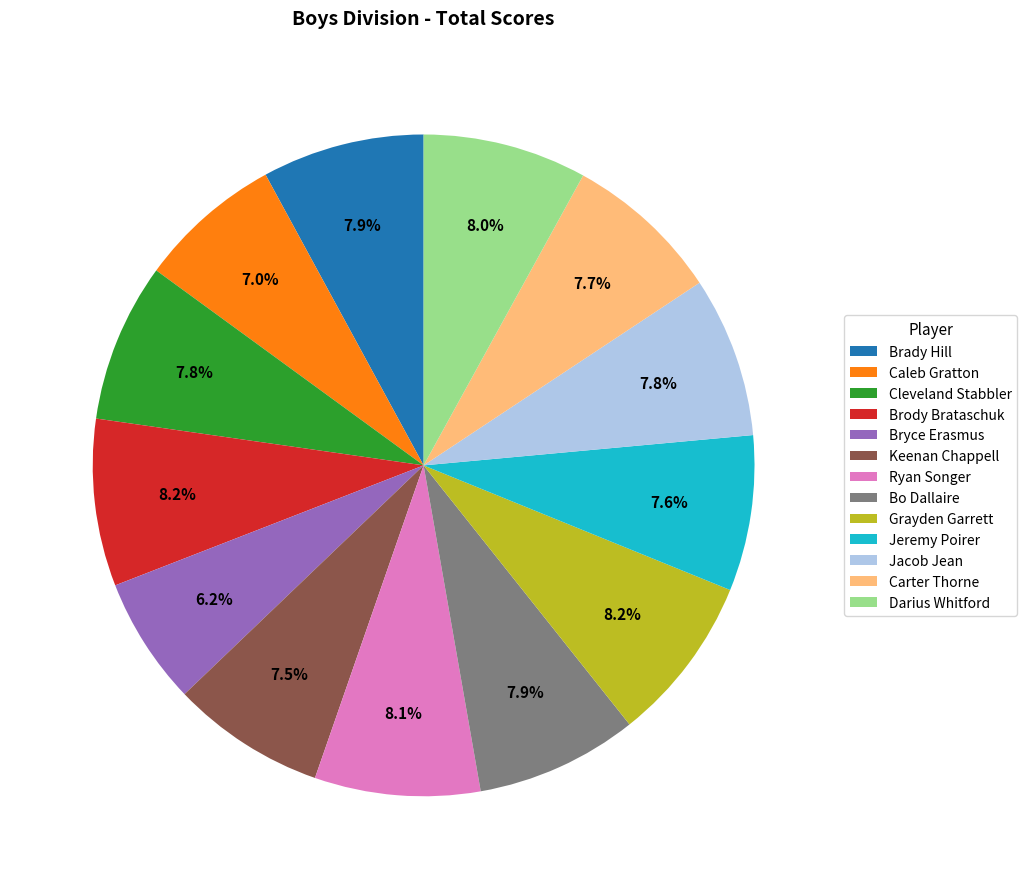

The Jacob Jean slice represents 8% of the pie. True or false?

True